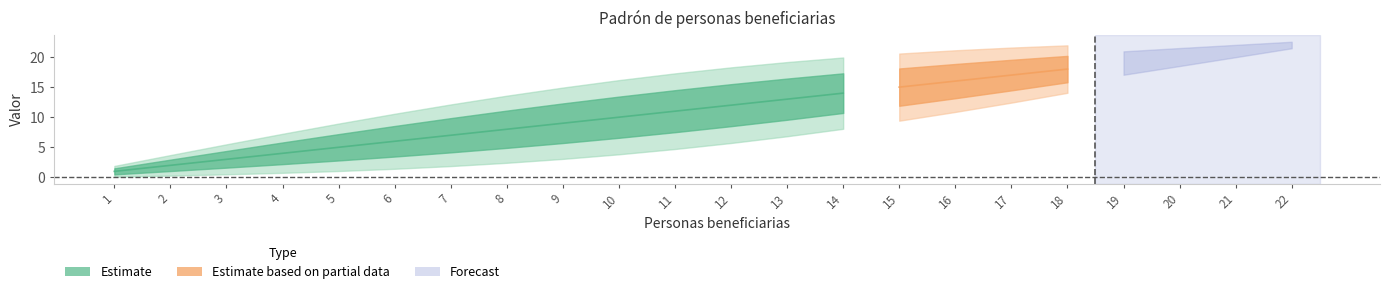

Which label corresponds to the smallest value in the chart?

1